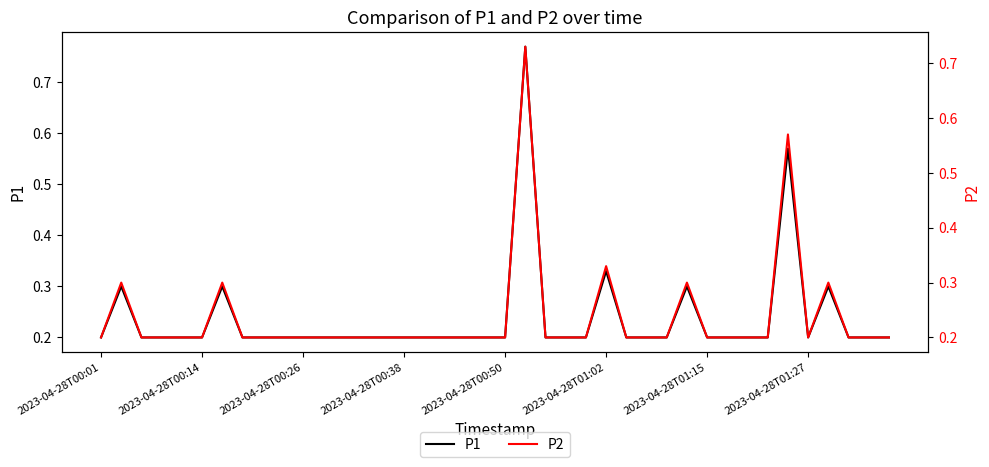

What are all the series names shown in the legend?

P1, P2